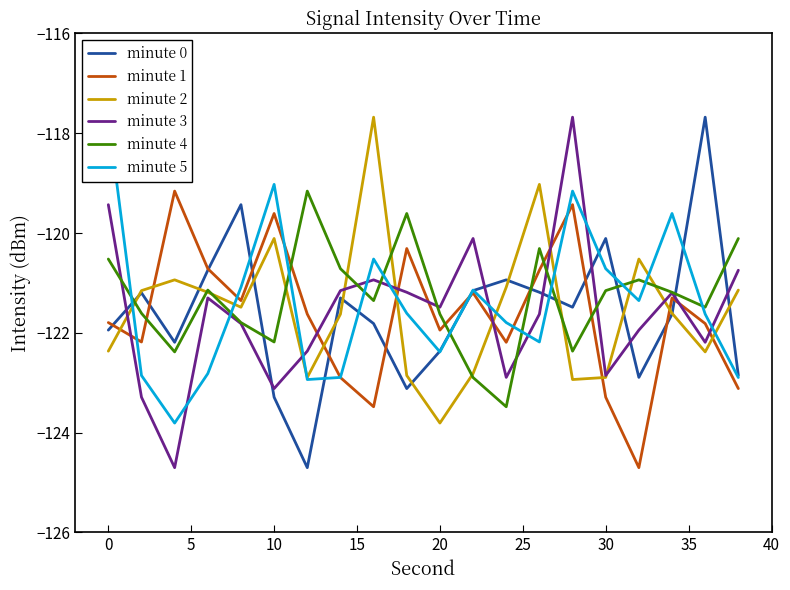

How many times do minute 5 and minute 1 cross each other?

8